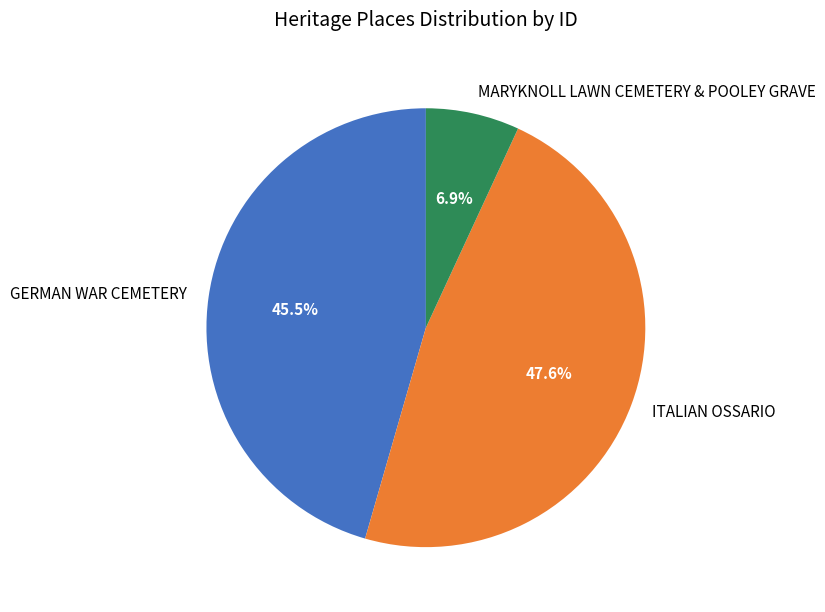

Is it true that MARYKNOLL LAWN CEMETERY & POOLEY GRAVE is 1% of the pie?

False